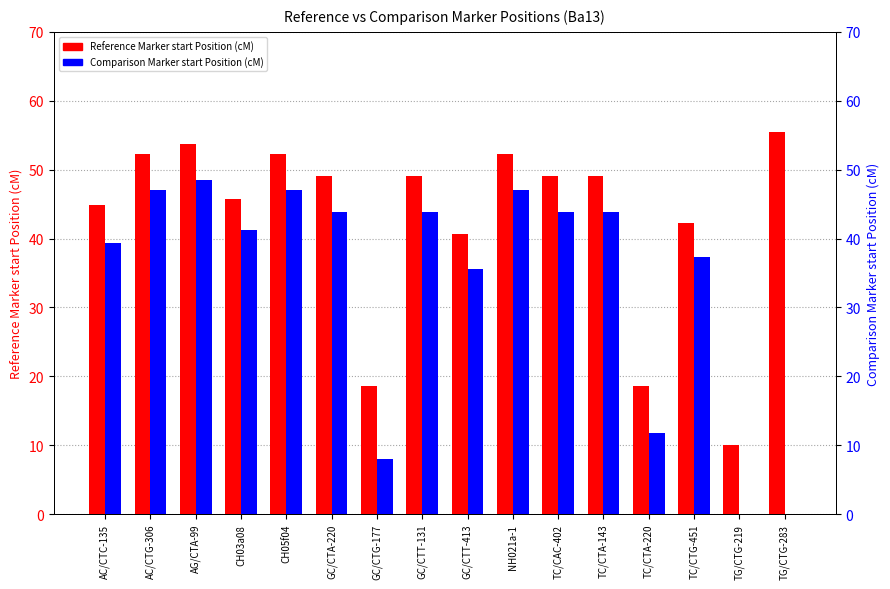

How many values in the Reference Marker start Position (cM) series are below 49?

7